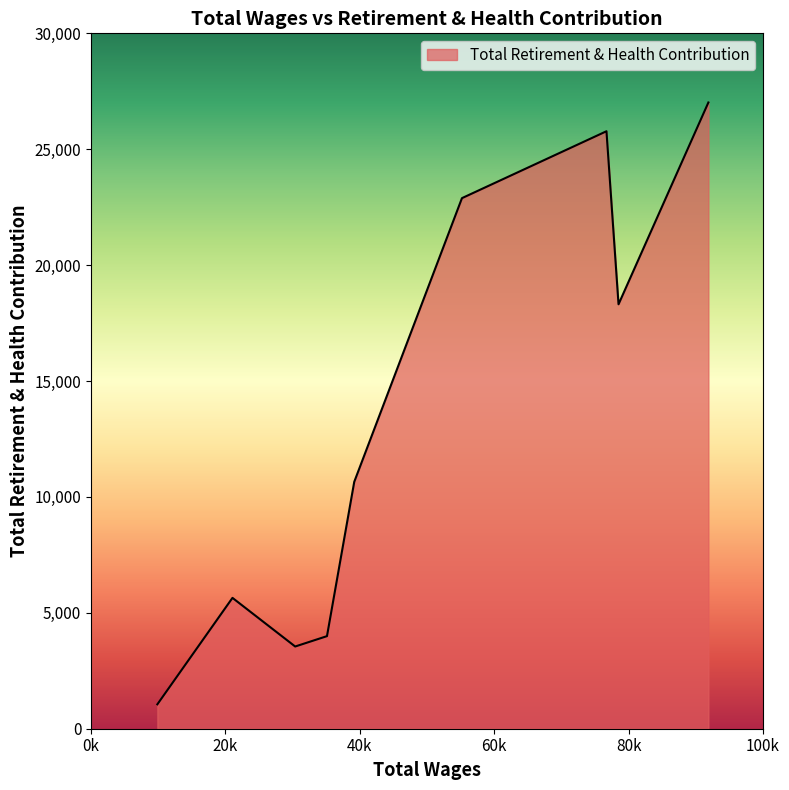

What is the maximum value shown in the chart?

27017